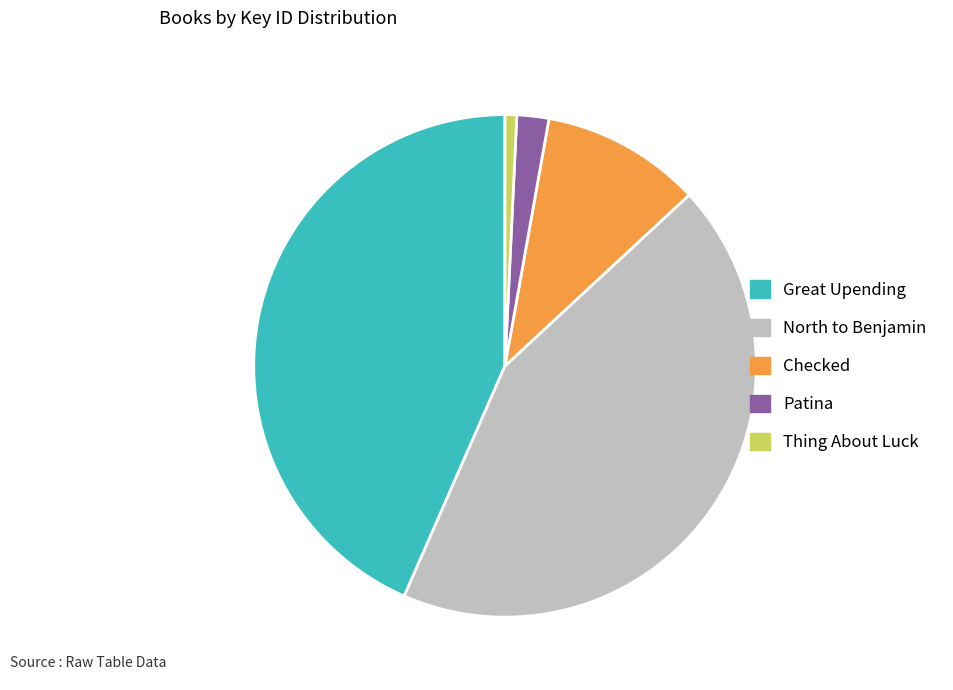

Count the number of slices in the pie.

5